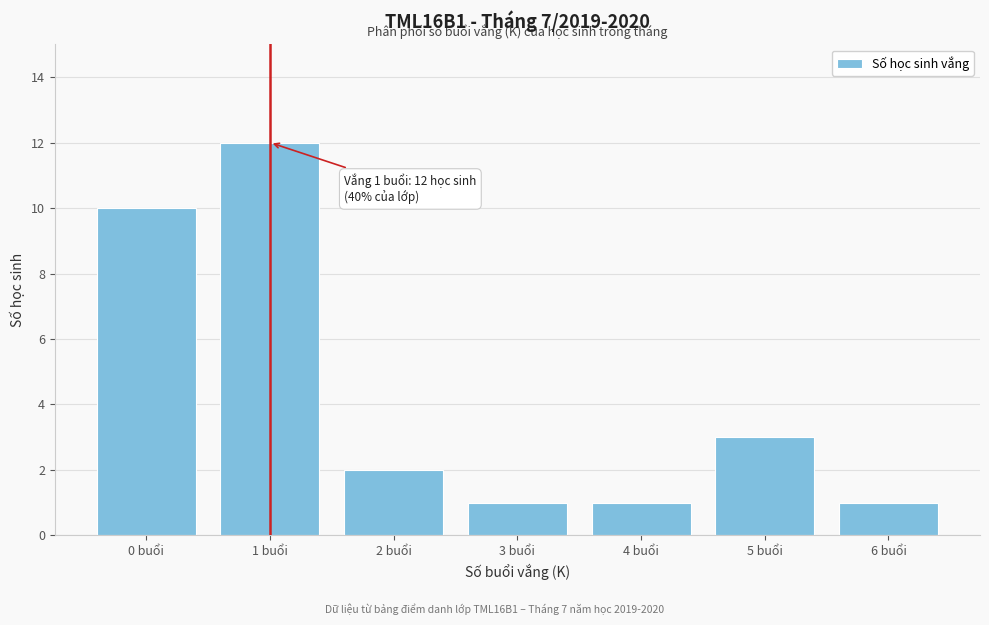

Reading left to right, what are all the values shown in this chart?

0 buổi=10	1 buổi=12	2 buổi=2	3 buổi=1	4 buổi=1	5 buổi=3	6 buổi=1